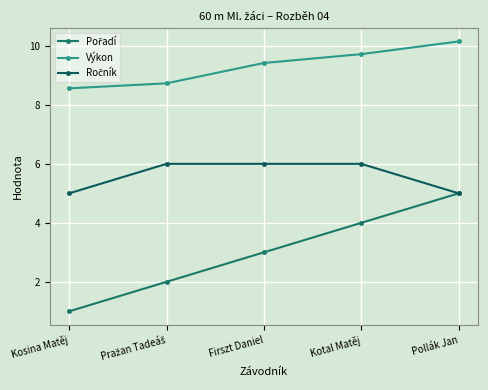

What is the maximum value for Výkon?

10.2